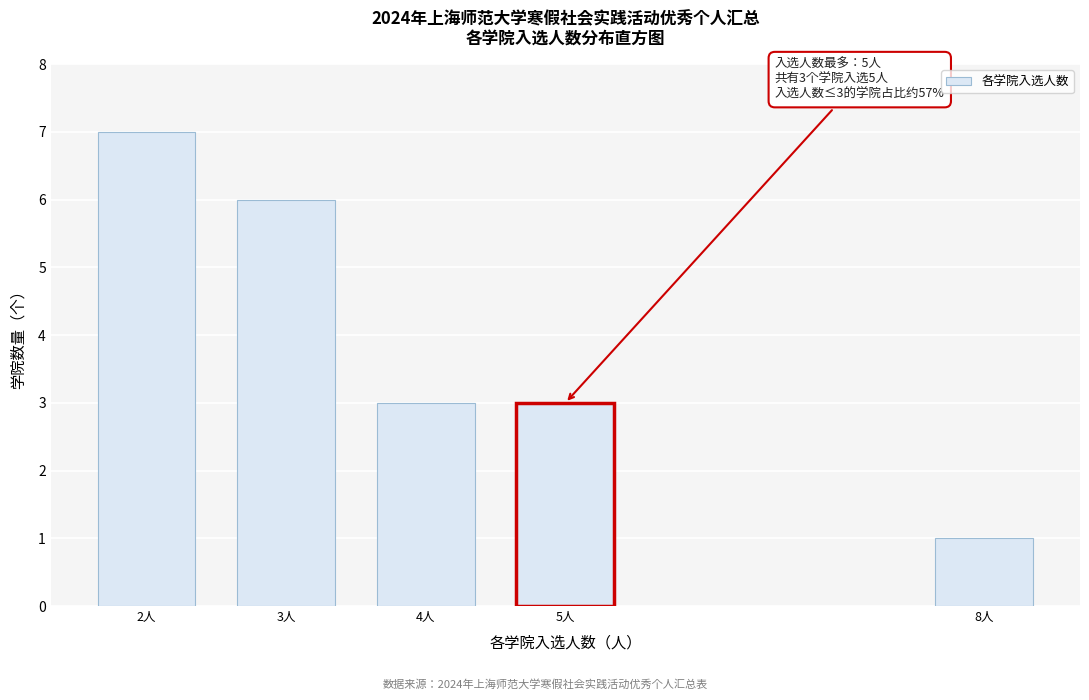

Reading left to right, transcribe all the data shown in this chart.

2人=7	3人=6	4人=3	5人=3	8人=1